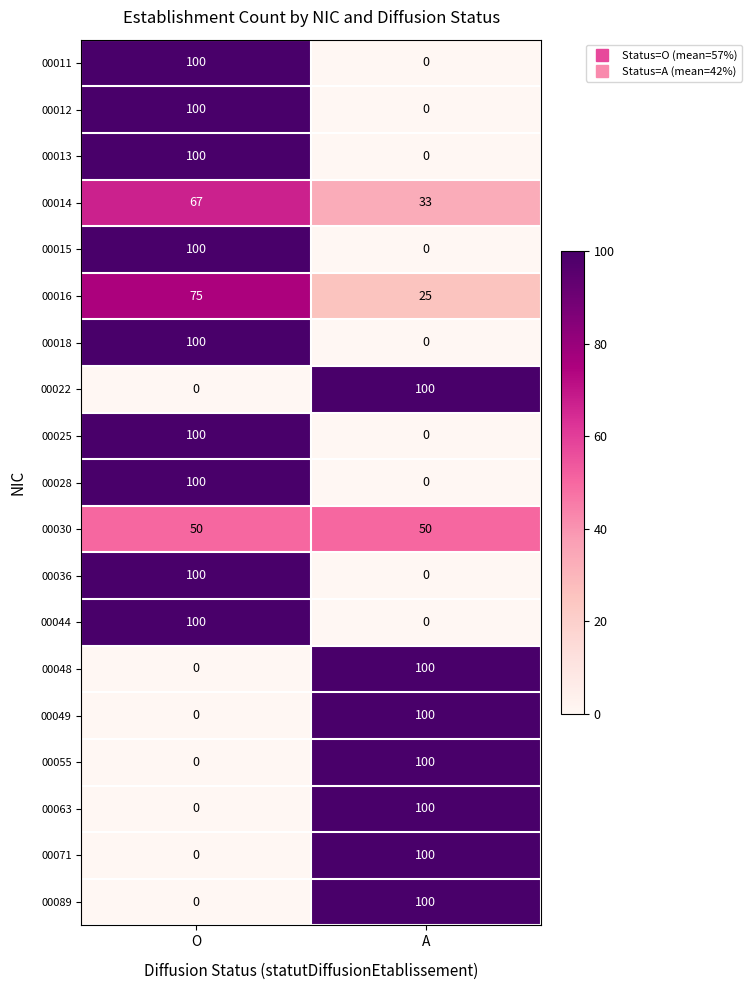

True or false: 00044 has a value of 100 at O.

True